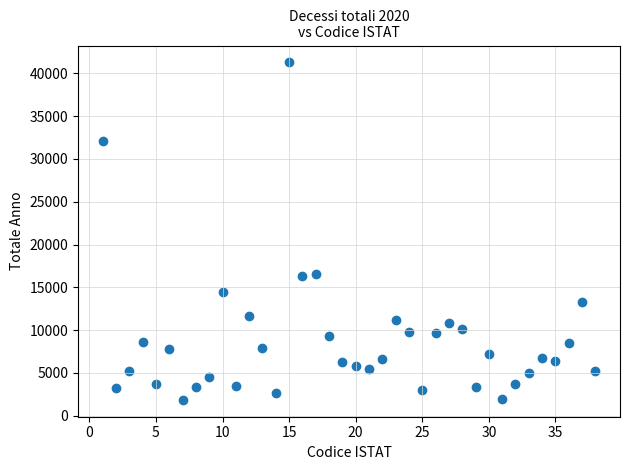

What is the range of Y values (max minus min)?

39432